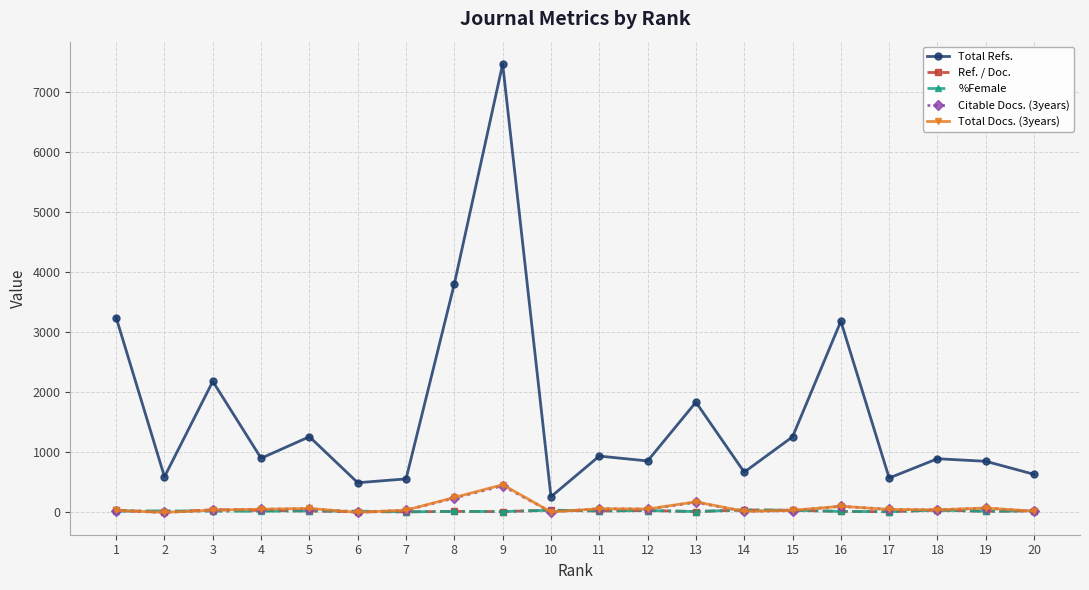

True or false: Total Docs. (3years) has more than 0 interior local peaks.

True